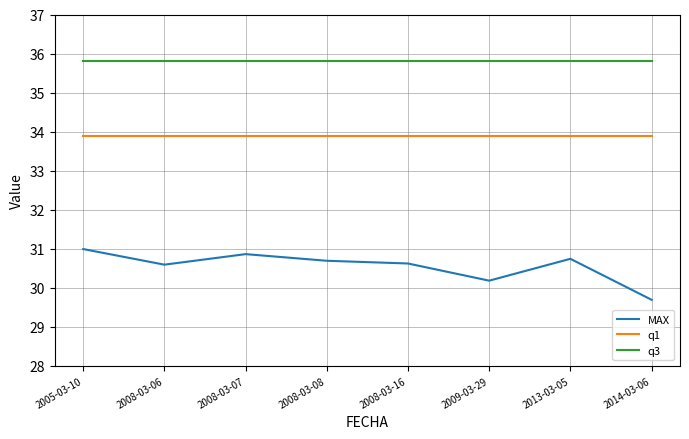

True or false: MAX and q1 intersect in this chart.

False